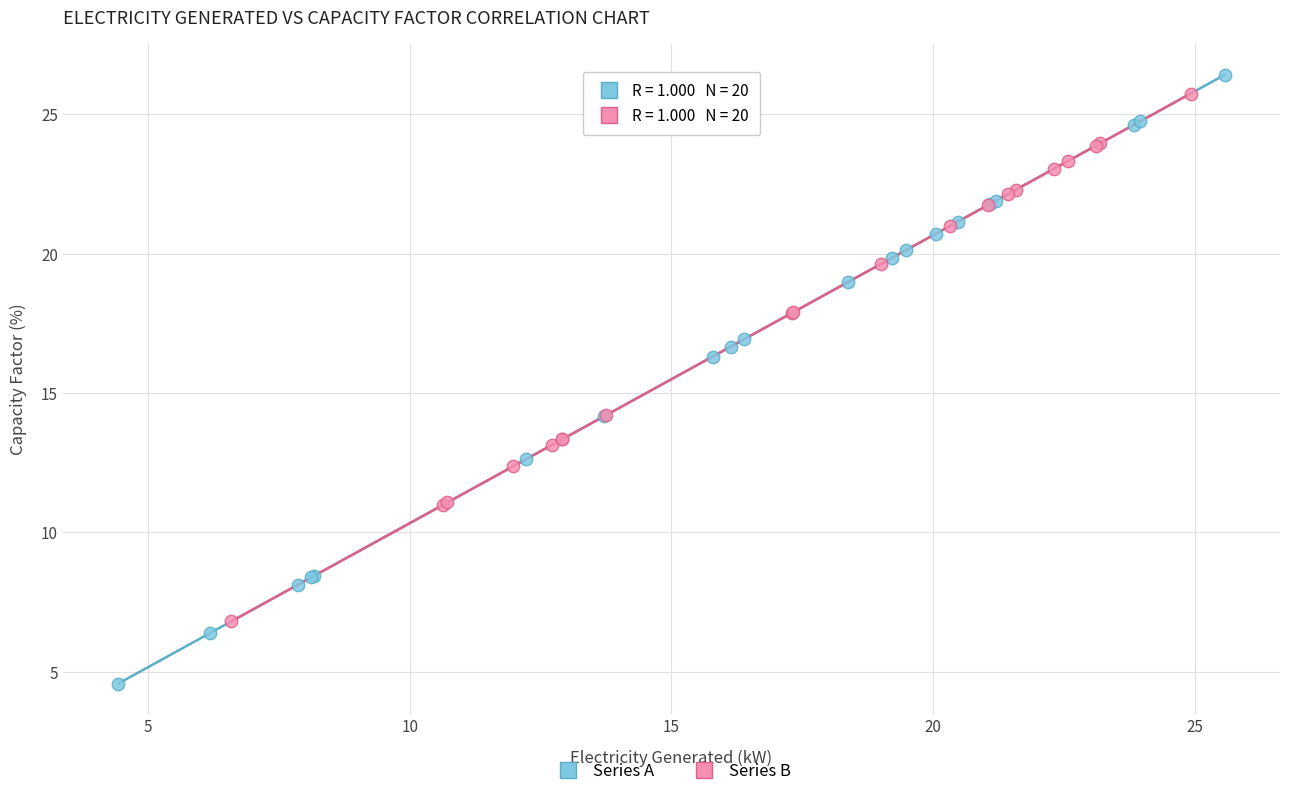

Which series reaches the maximum Y coordinate?

Series A